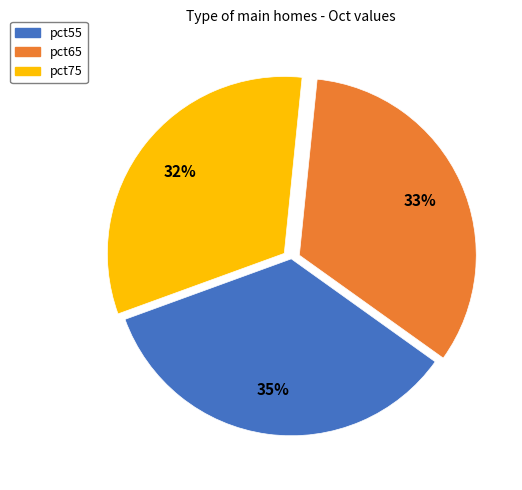

To the nearest percent, what is the average slice percentage?

33%